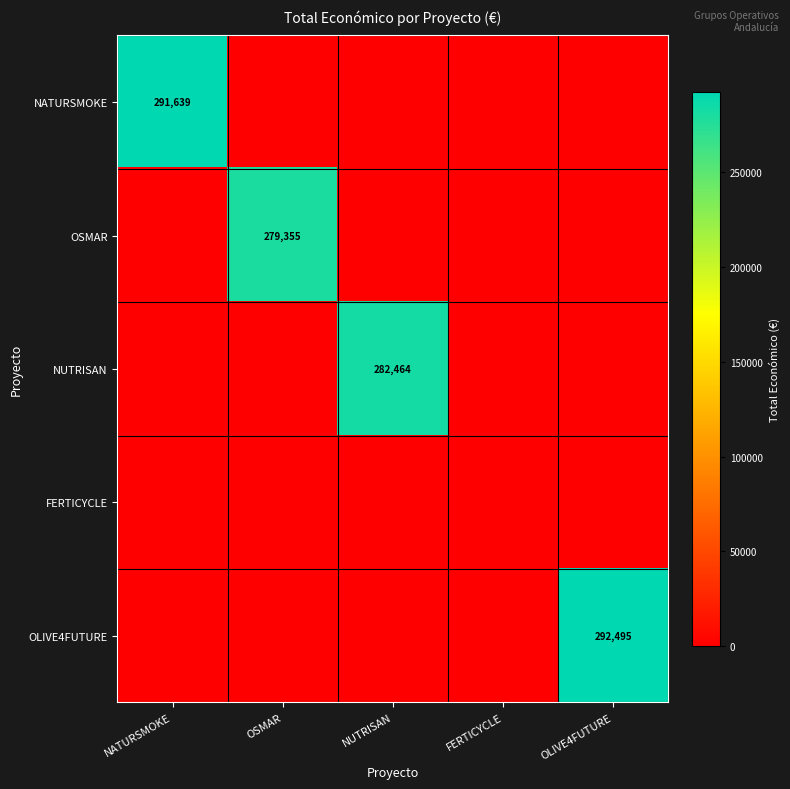

What is the difference between the highest and lowest values at OLIVE4FUTURE?

292495